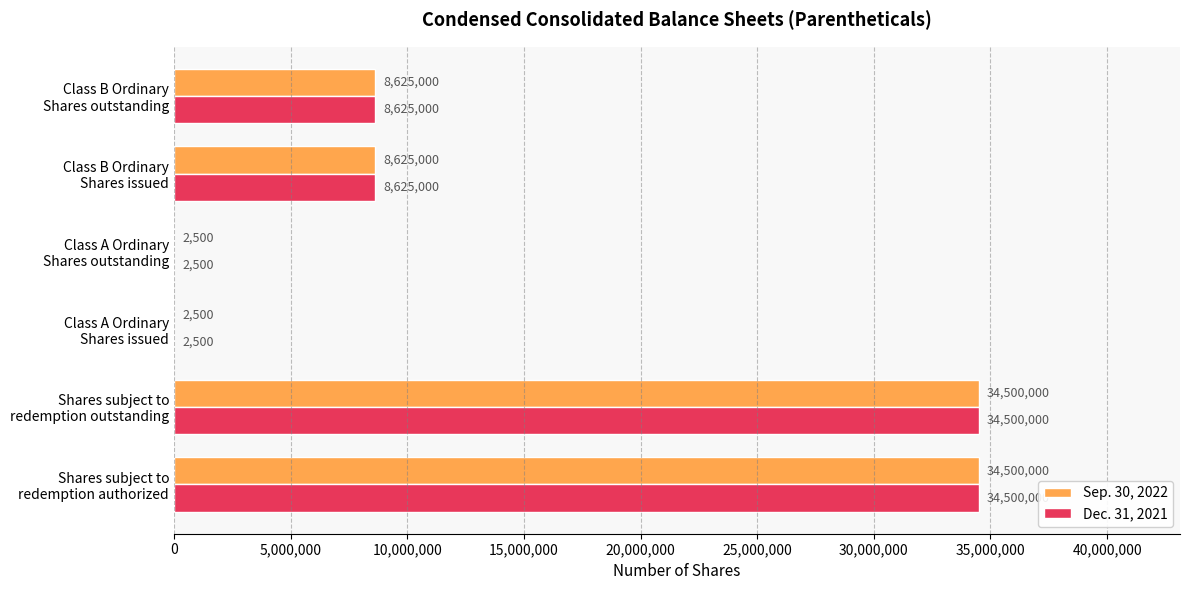

Count the number of data series in this chart.

2